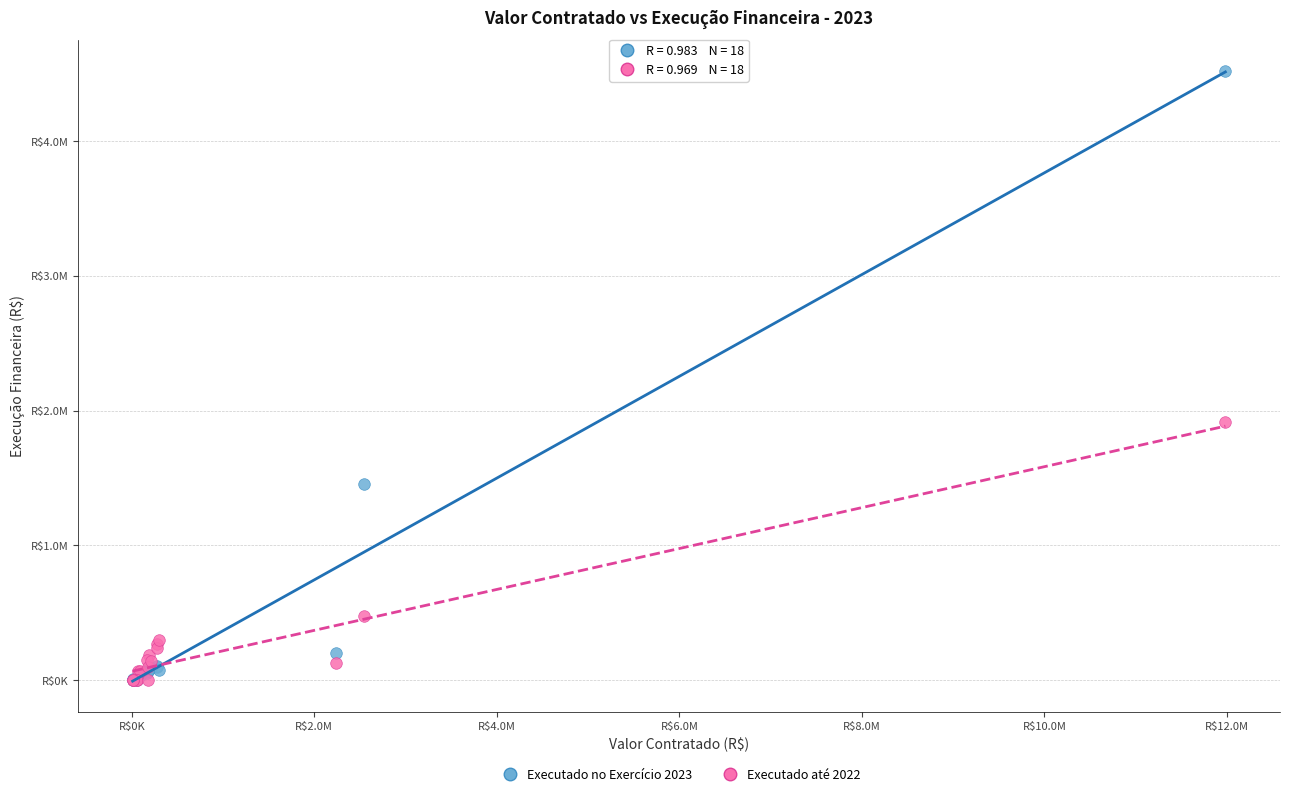

Which series has the widest spread of Y values?

Executado no Exercício 2023